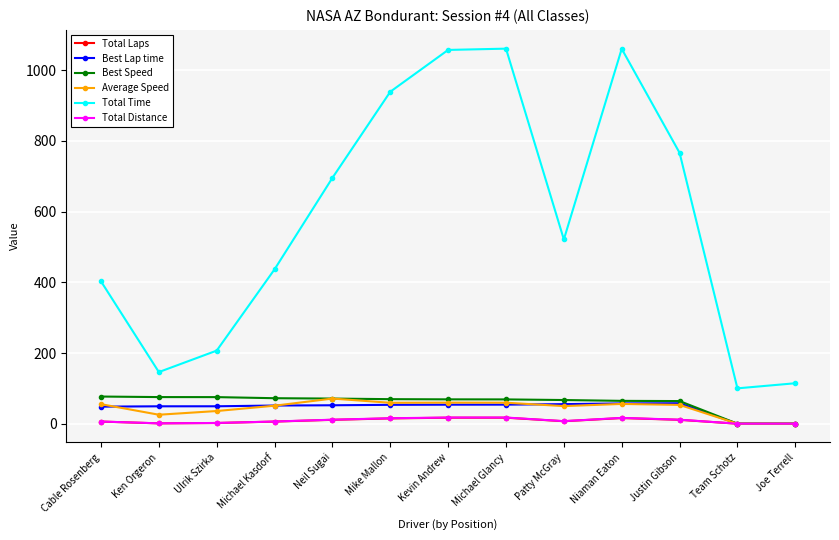

Which series has the largest total across all categories?

Total Time